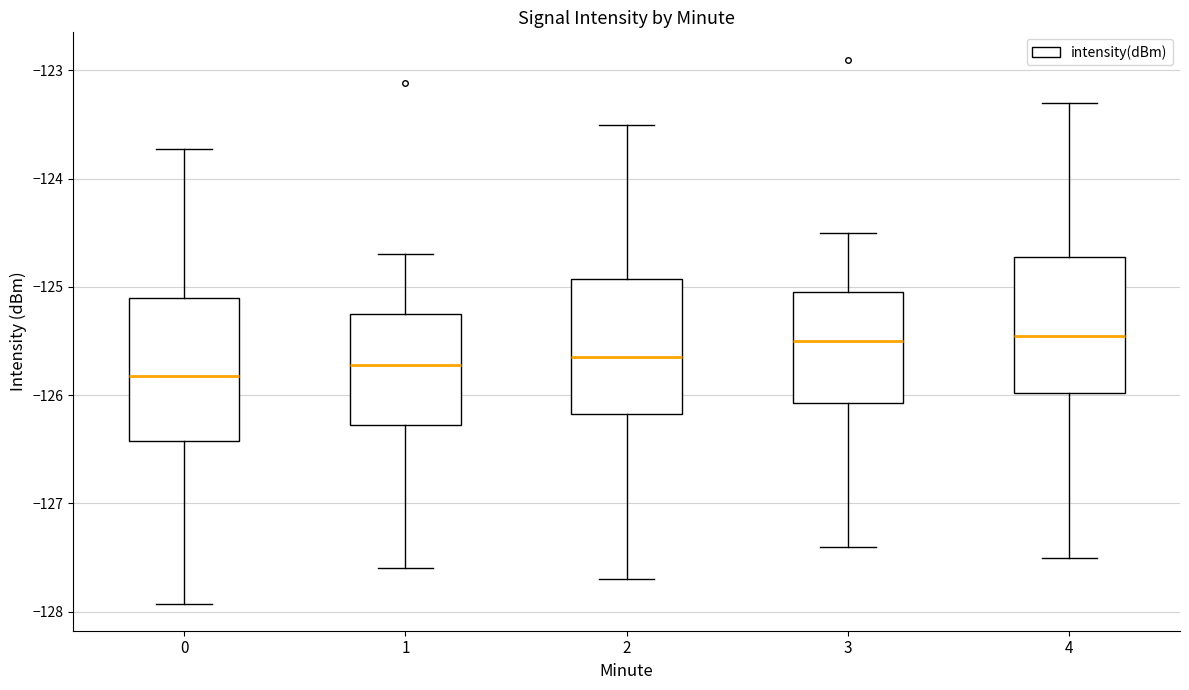

Where does the lower whisker of the box at x = 2 end on the y-axis? The values are not printed on the chart, so give them approximately, as read against the axis.

-127.7